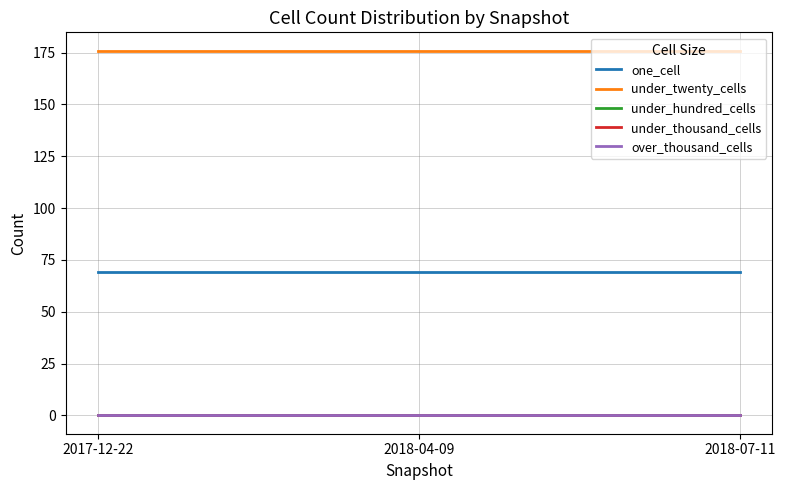

Which series has the largest total across all categories?

under_twenty_cells